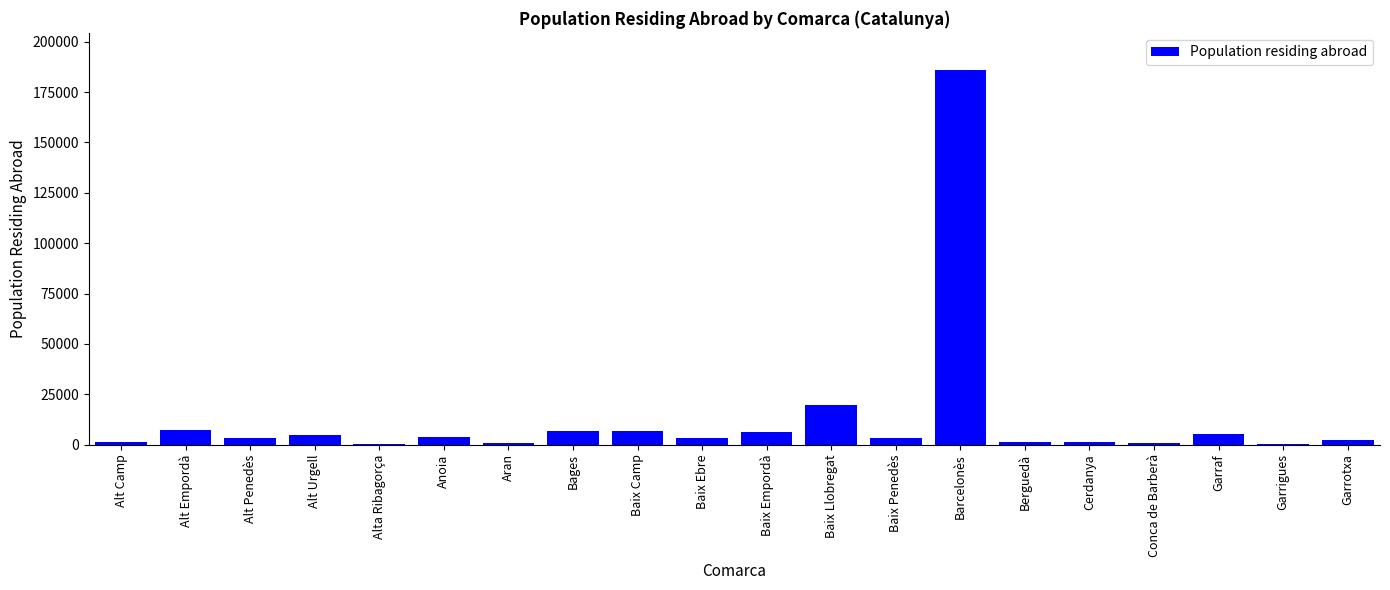

Which category has the highest value across all series?

Barcelonès